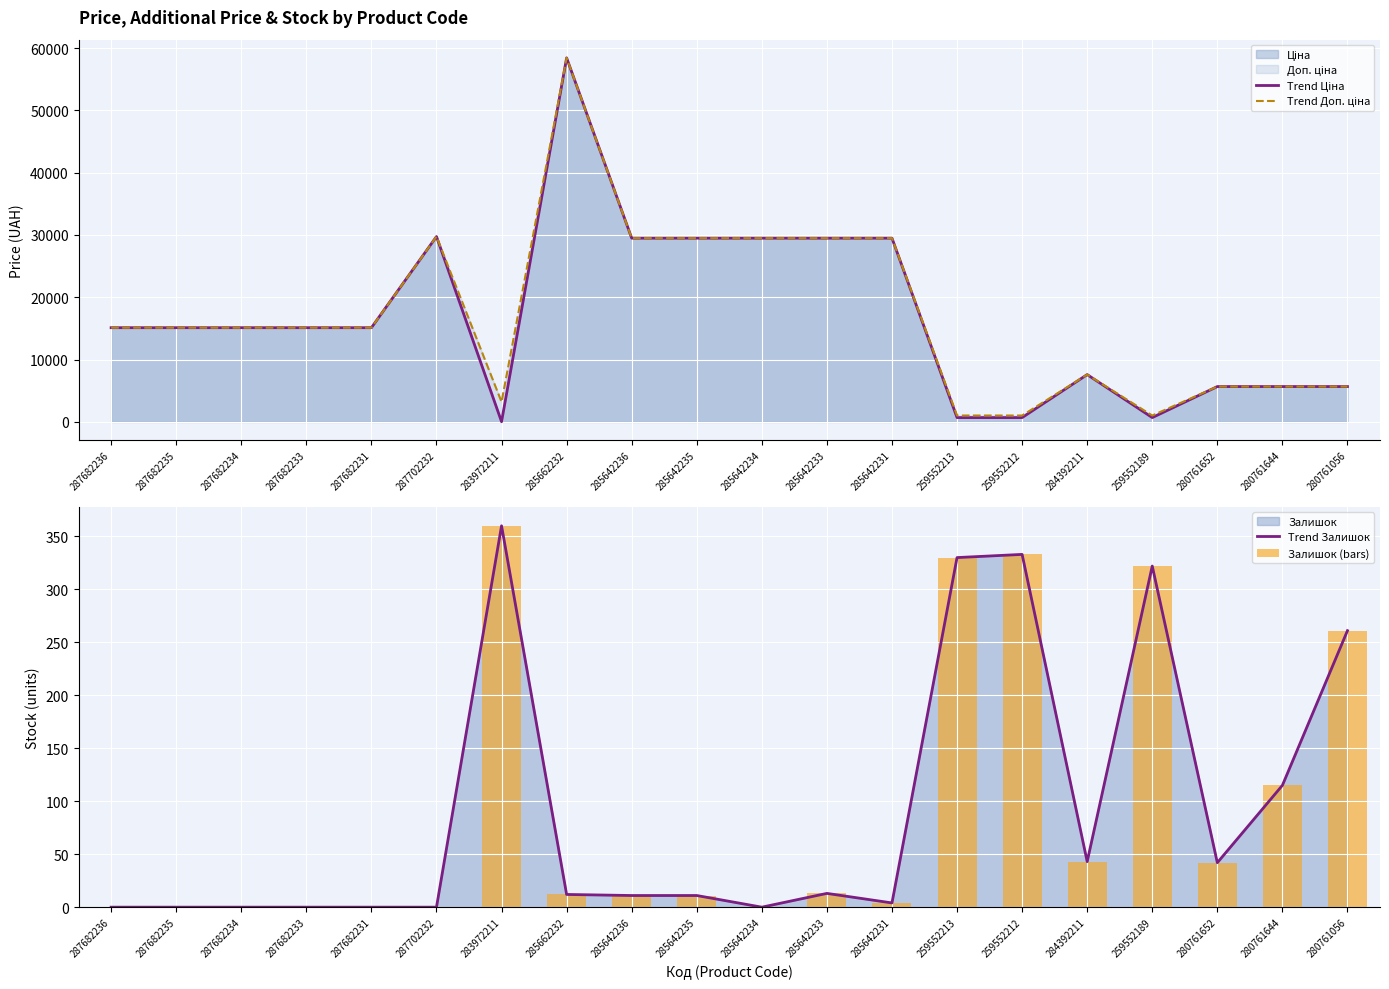

The value of Trend Залишок at 285662232 is 12.0. True or false?

True